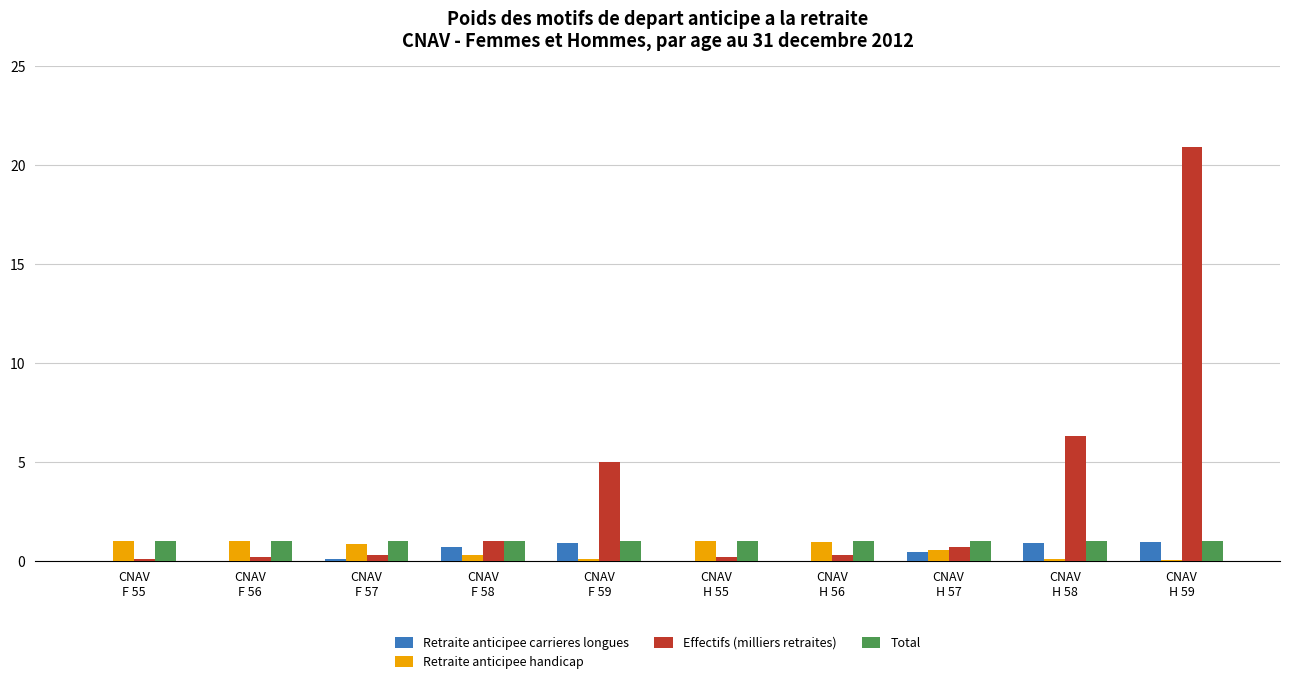

What is the sum of all Total values?

10.0